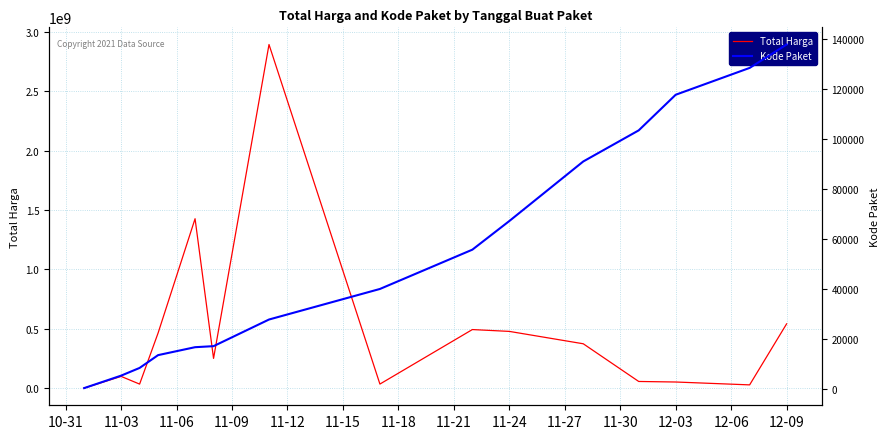

At how many categories does at least one series exceed 2788509038?

1